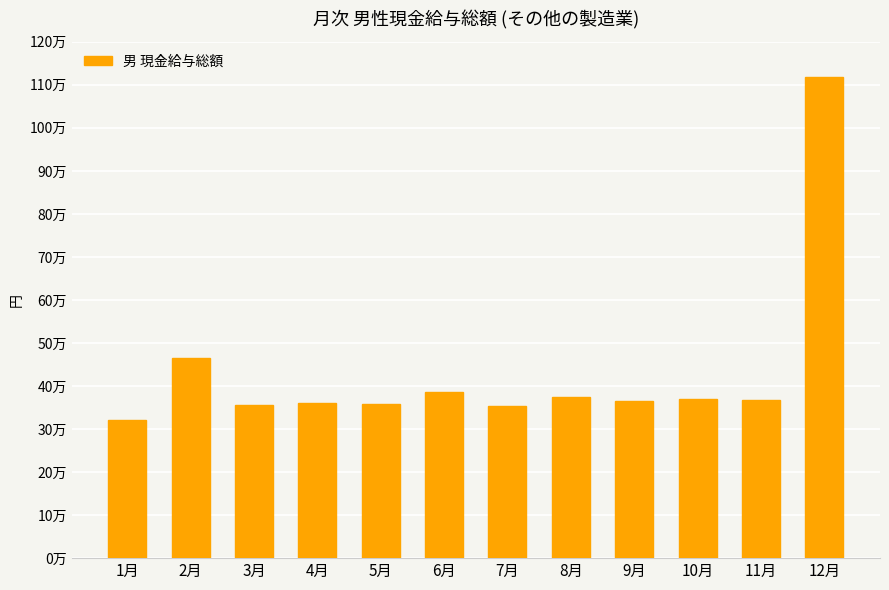

Does the chart contain any negative values?

No